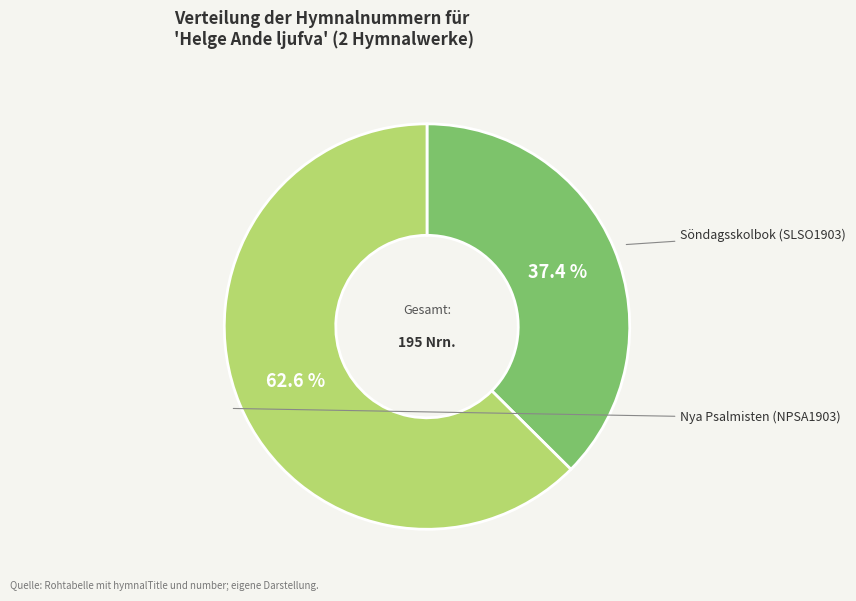

Is there a majority slice in this chart?

Yes